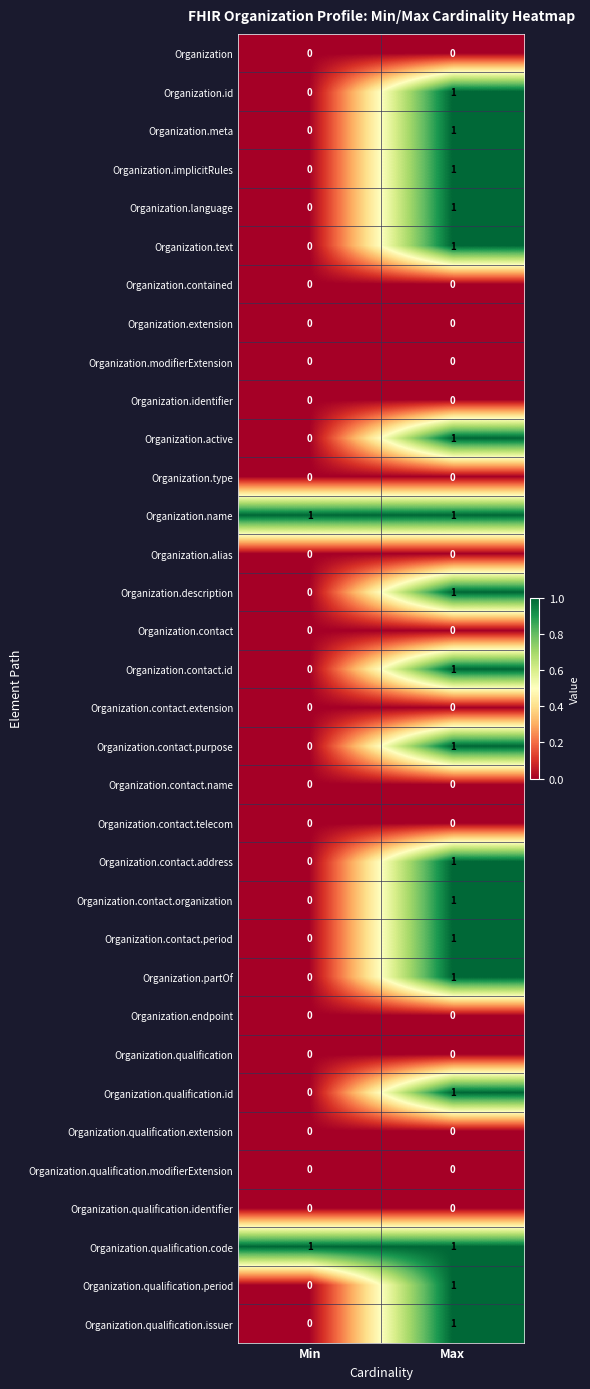

What is the maximum value shown in the chart?

1